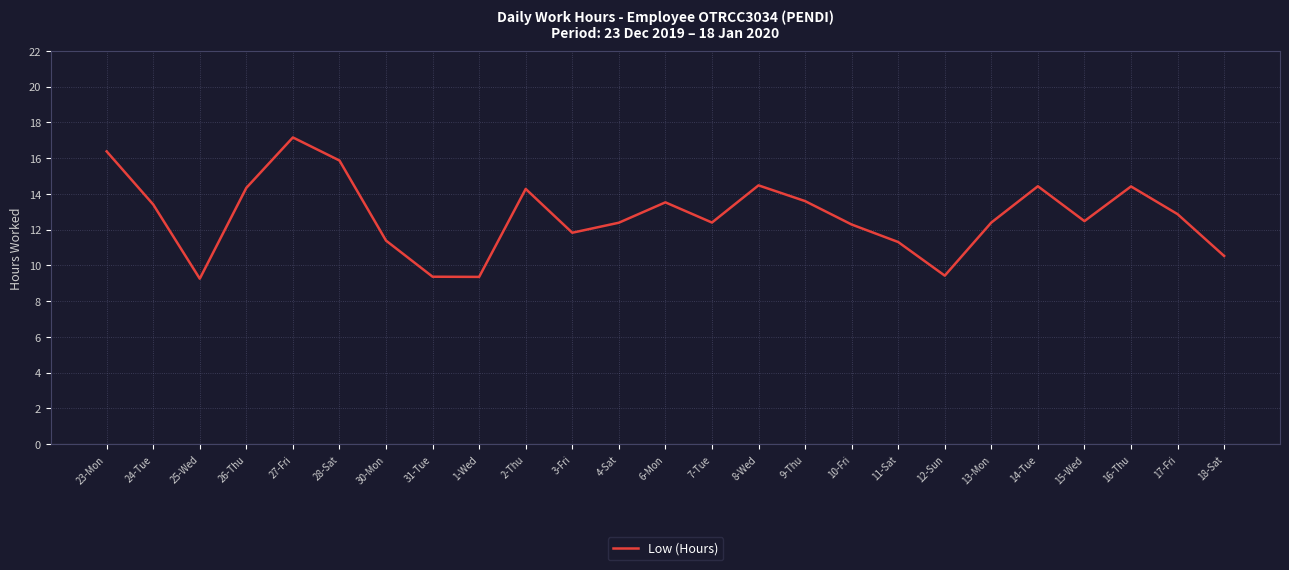

What is the sum of all values?

319.2